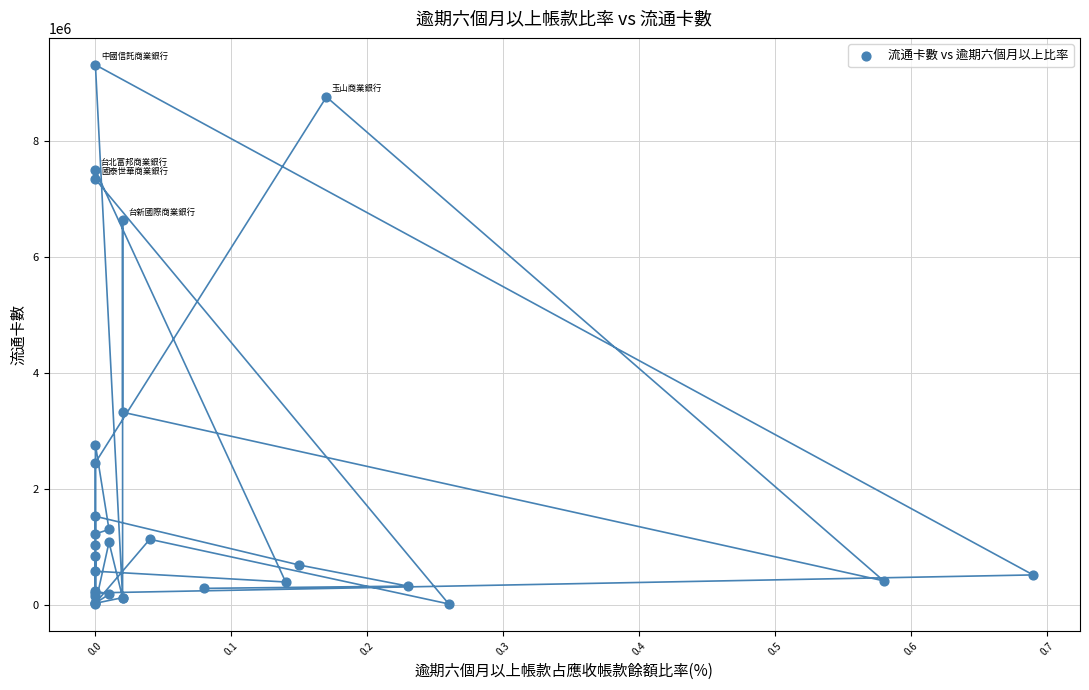

What Y value in the scatter plot is closest to 4657403?

3316008